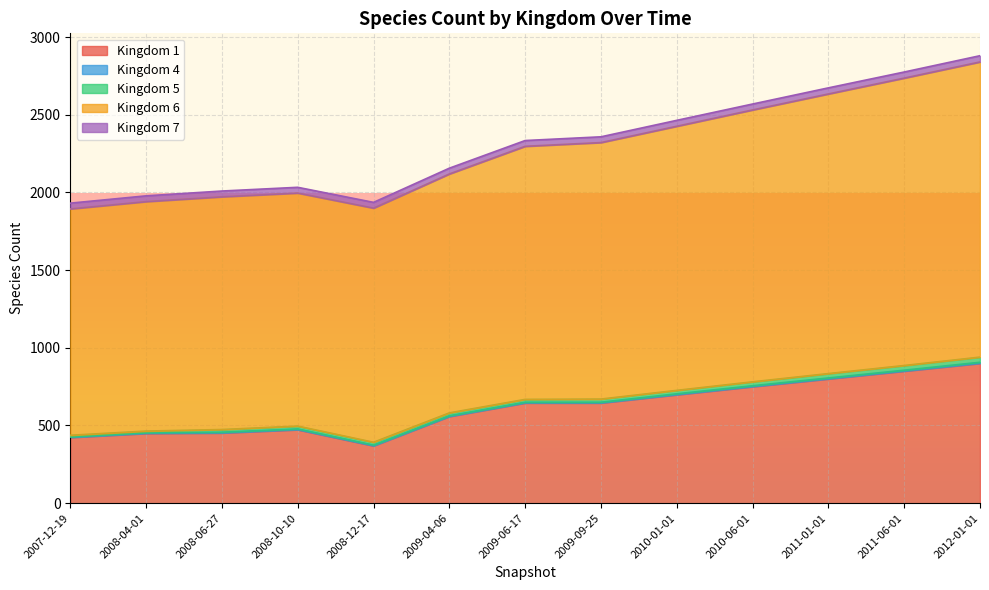

Is the value of 4 at 2012-01-01 greater than the value of 1 at 2008-12-17?

No